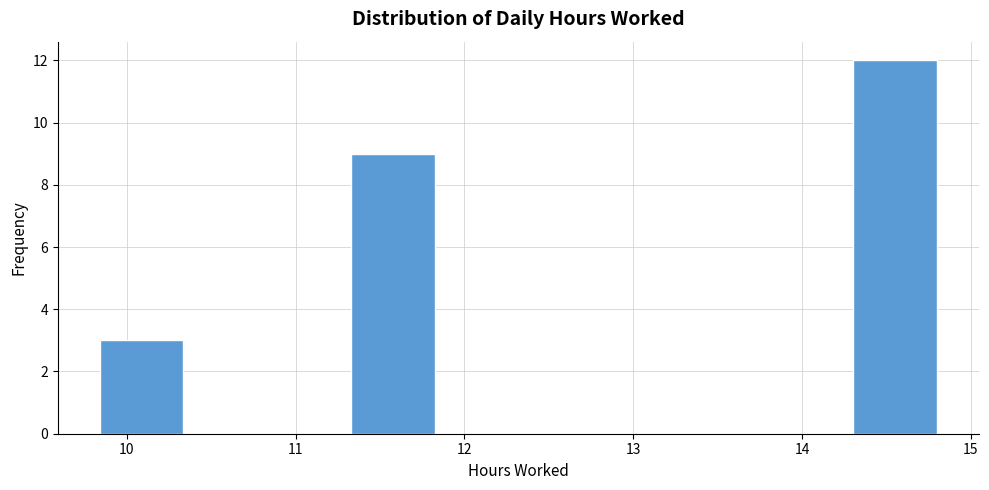

Reading left to right, transcribe this chart: for each bar, give the range it covers on the x-axis and its height. Neither the bar edges nor the heights are printed on the chart, so give them approximately, as read against the axes.

9.8 to 10.3: 3
10.3 to 10.8: 0
10.8 to 11.3: 0
11.3 to 11.8: 9
11.8 to 12.3: 0
12.3 to 12.8: 0
12.8 to 13.3: 0
13.3 to 13.8: 0
13.8 to 14.3: 0
14.3 to 14.8: 12